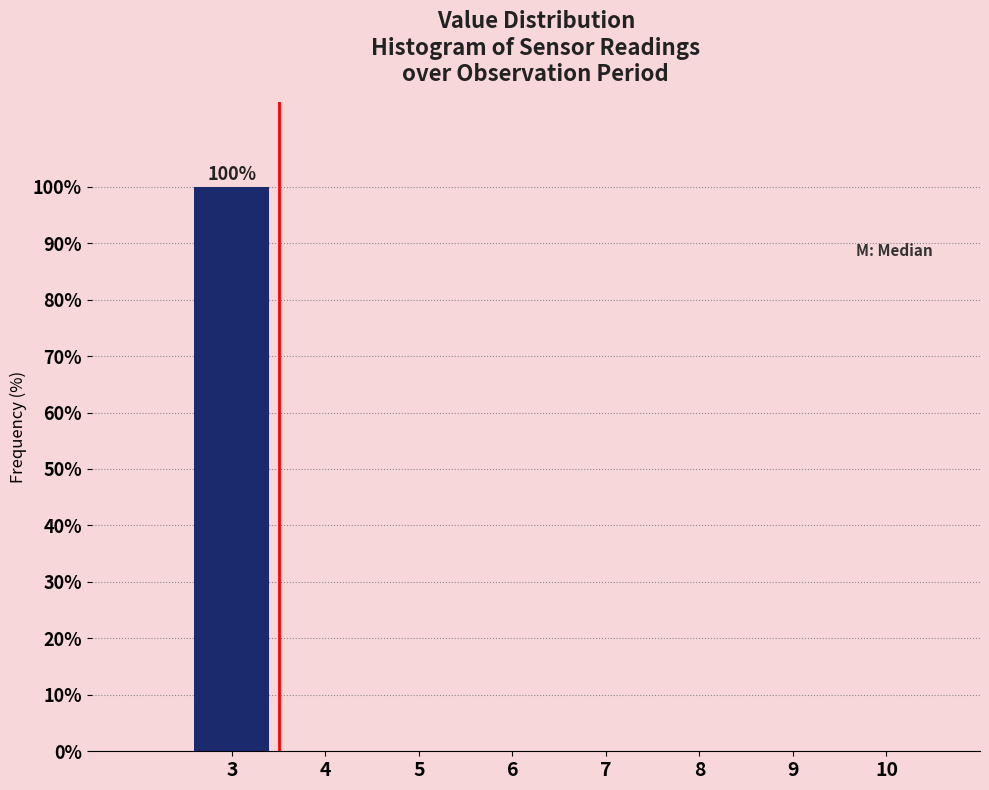

Reading left to right, list all the values displayed in this chart.

3=100	4=0	5=0	6=0	7=0	8=0	9=0	10=0